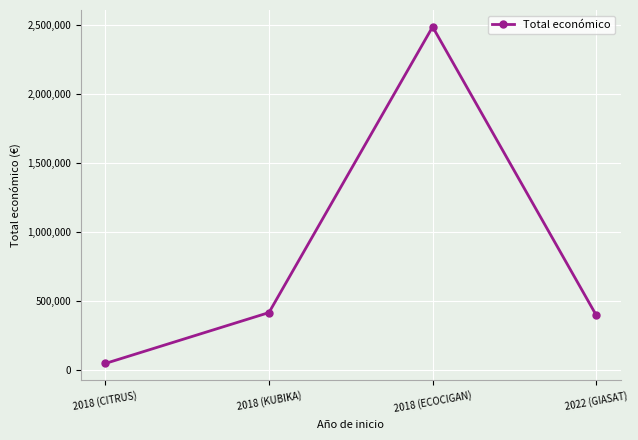

What value does the data have at 2022 (GIASAT), to the nearest 50?

395350